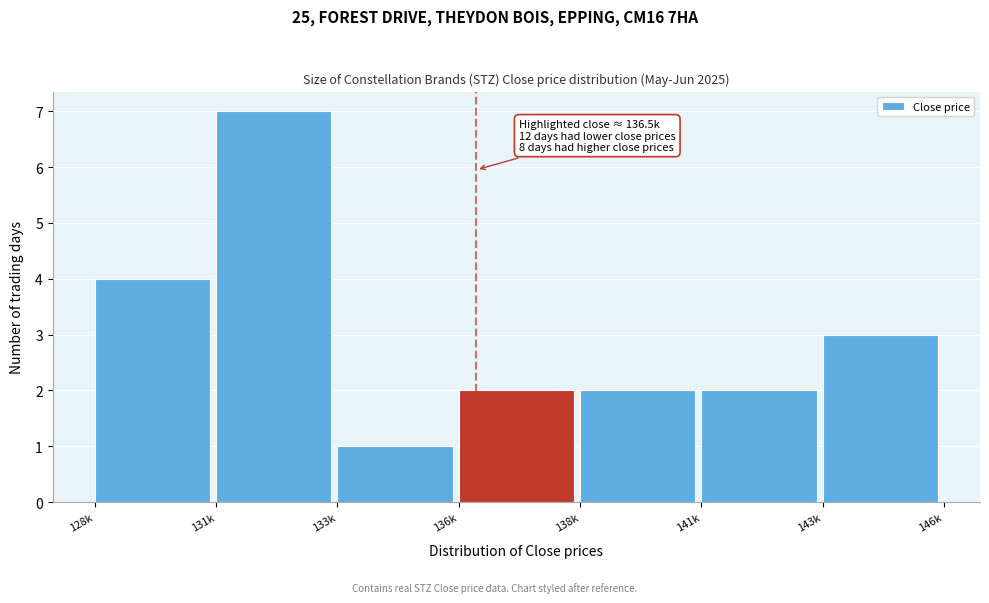

Reading right to left, extract all data points from this chart.

143k=3	141k=2	138k=2	136k=2	133k=1	131k=7	128k=4